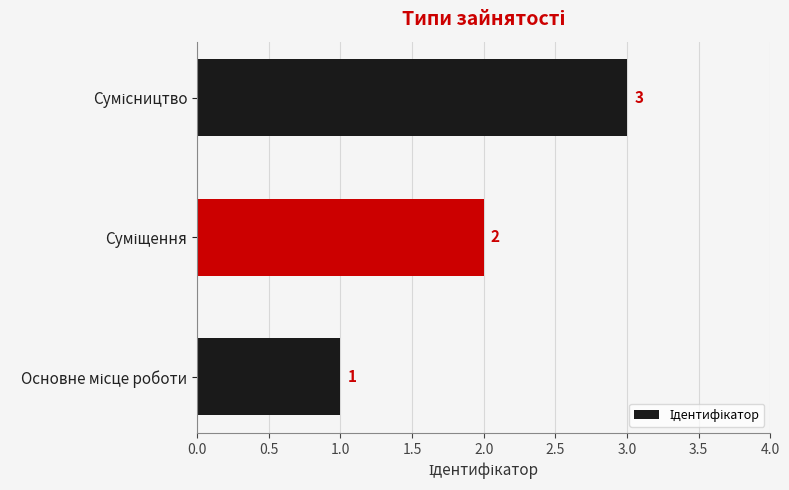

What is the sum of all values?

6